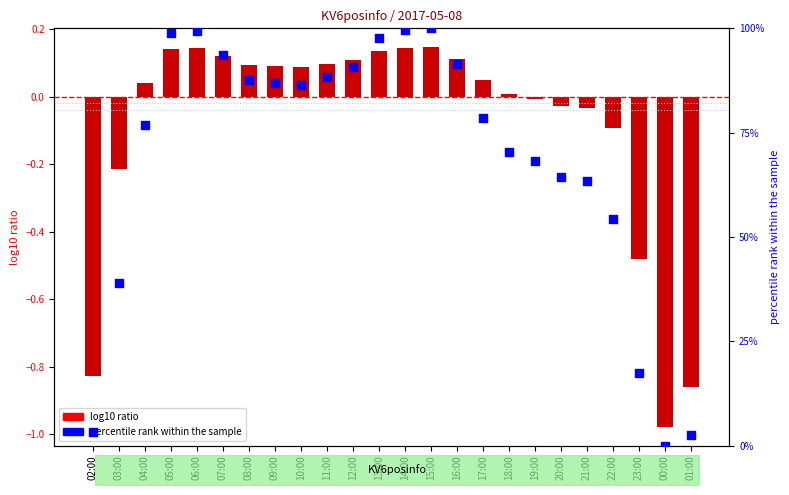

Which series has the largest Y range (max minus min)?

percentile rank within the sample